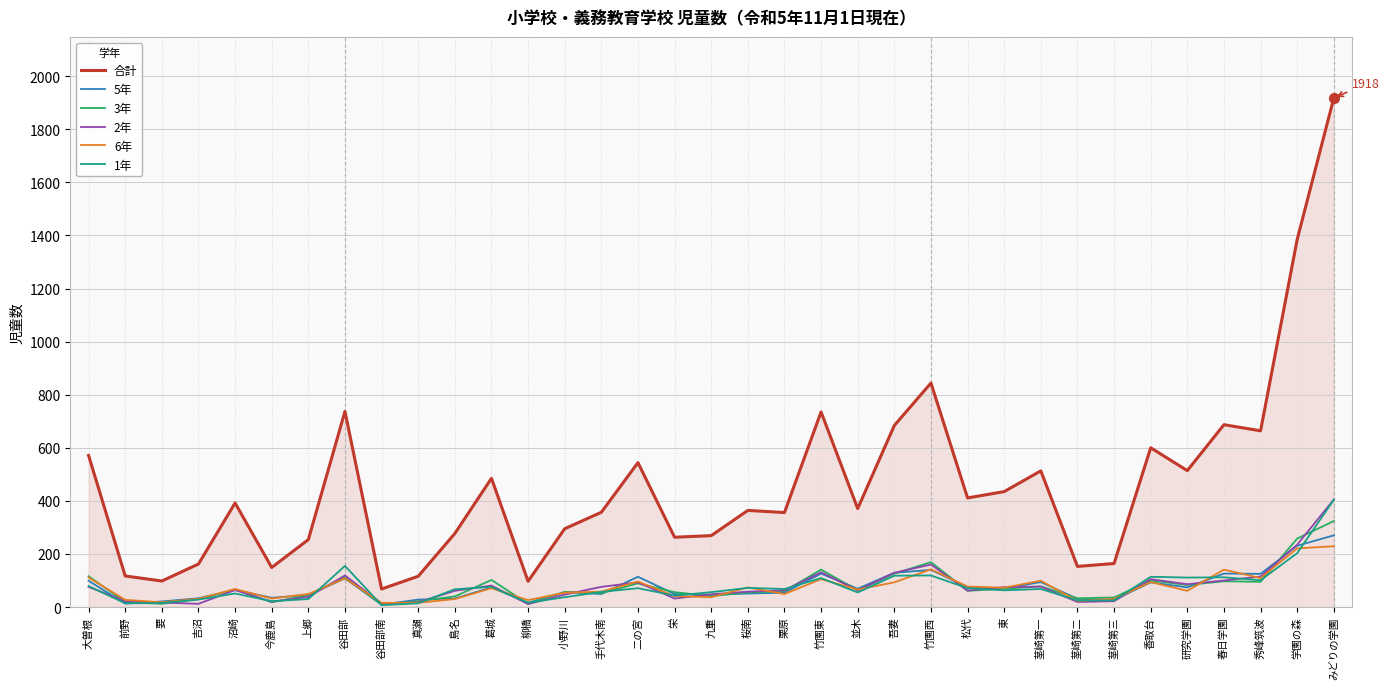

True or false: 合計 and 3年 intersect in this chart.

False